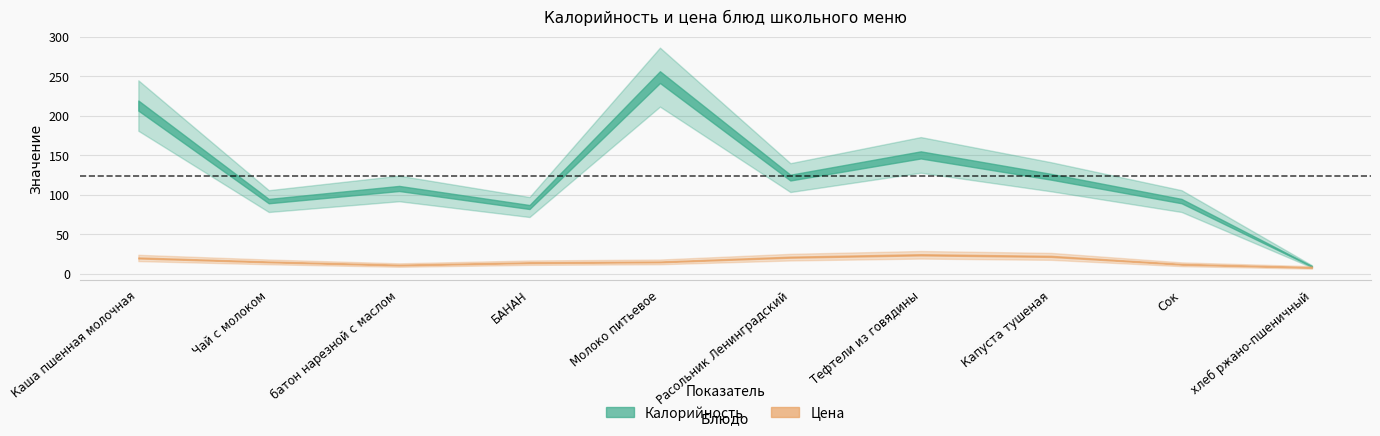

Reading left to right, extract all data points from this chart.

Калорийность: 213.0	92.0	108.0	84.5	249.0	121.8	150.5	122.8	92.0	9.3
Цена: 20.0	15.0	11.0	14.0	15.0	21.0	24.0	22.0	12.0	8.0